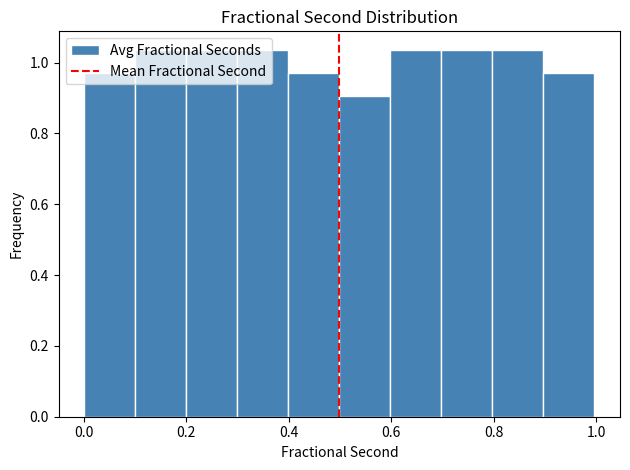

Reading left to right, list every bar in this chart as the range it spans on the x-axis followed by its height. Neither the bar edges nor the heights are printed on the chart, so give them approximately, as read against the axes.

0.0 to 0.1: 0.98
0.1 to 0.2: 1.04
0.2 to 0.3: 1.04
0.3 to 0.4: 1.04
0.4 to 0.5: 0.98
0.5 to 0.6: 0.90
0.6 to 0.7: 1.04
0.7 to 0.8: 1.04
0.8 to 0.9: 1.04
0.9 to 1.0: 0.98